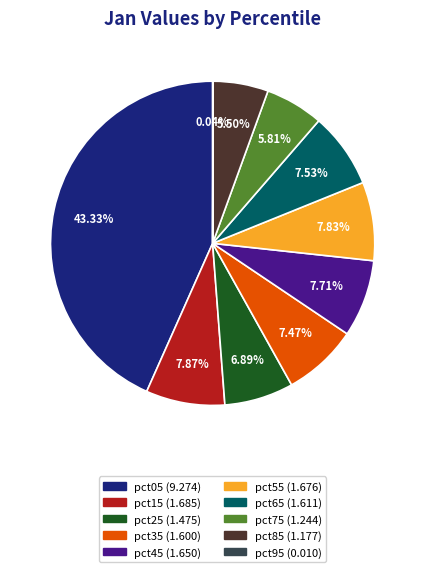

Is there a majority slice in this chart?

No